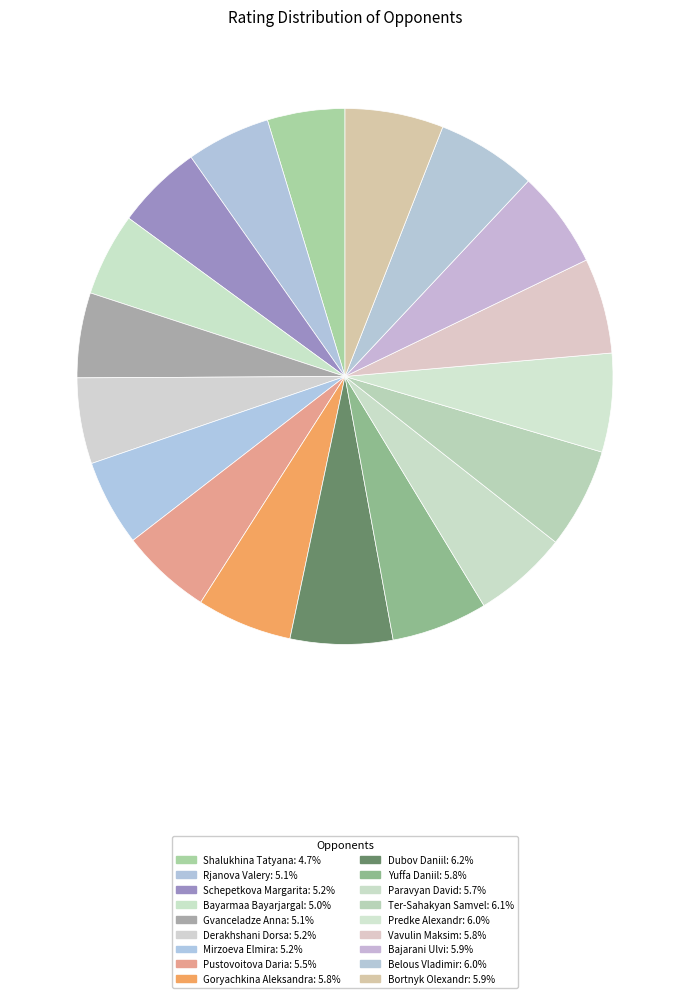

To the nearest percent, what percentage of the pie is Shalukhina Tatyana?

5%